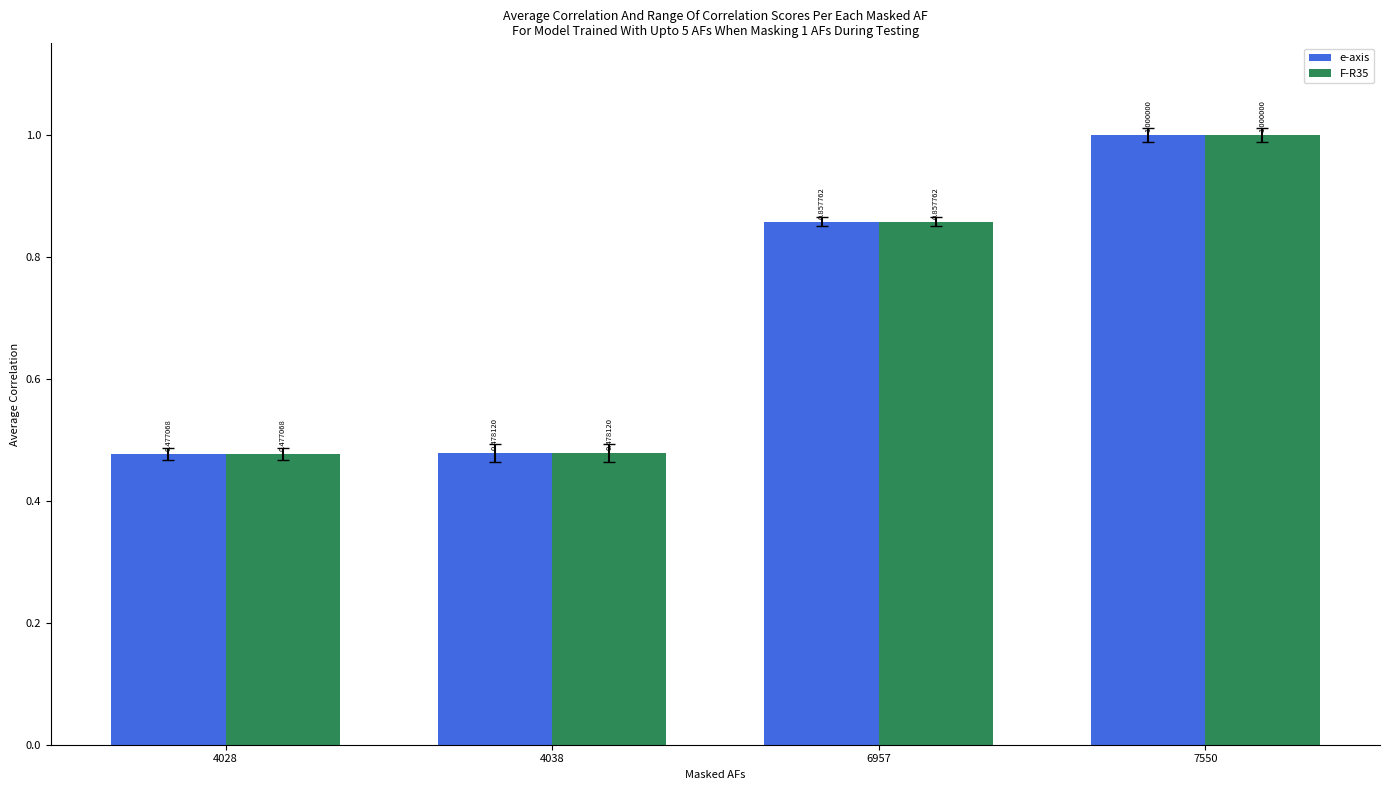

Count the e-axis values in the range 0 to 1.

4